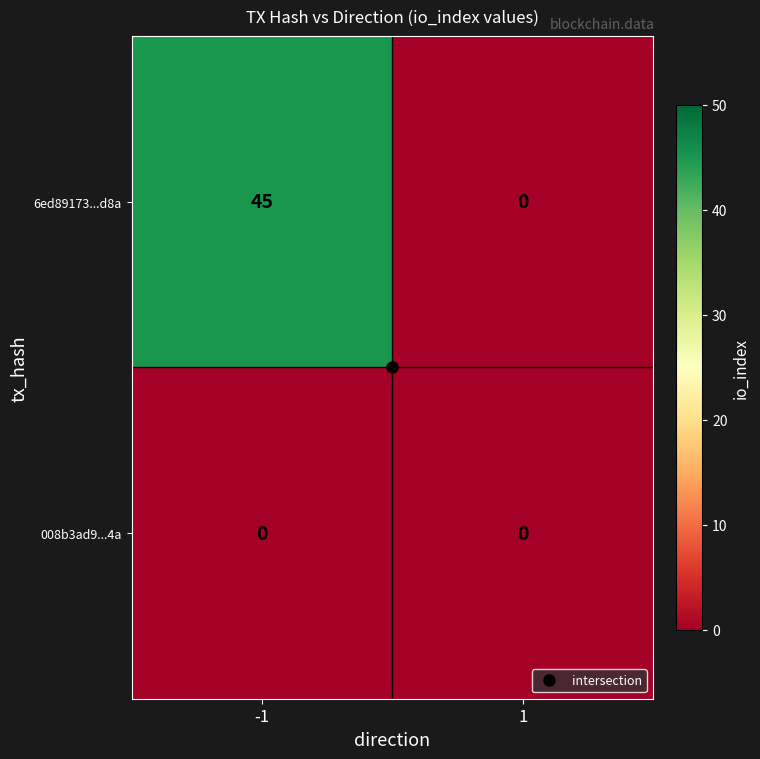

Is it true that 6ed89173...d8a equals 45 at -1?

True